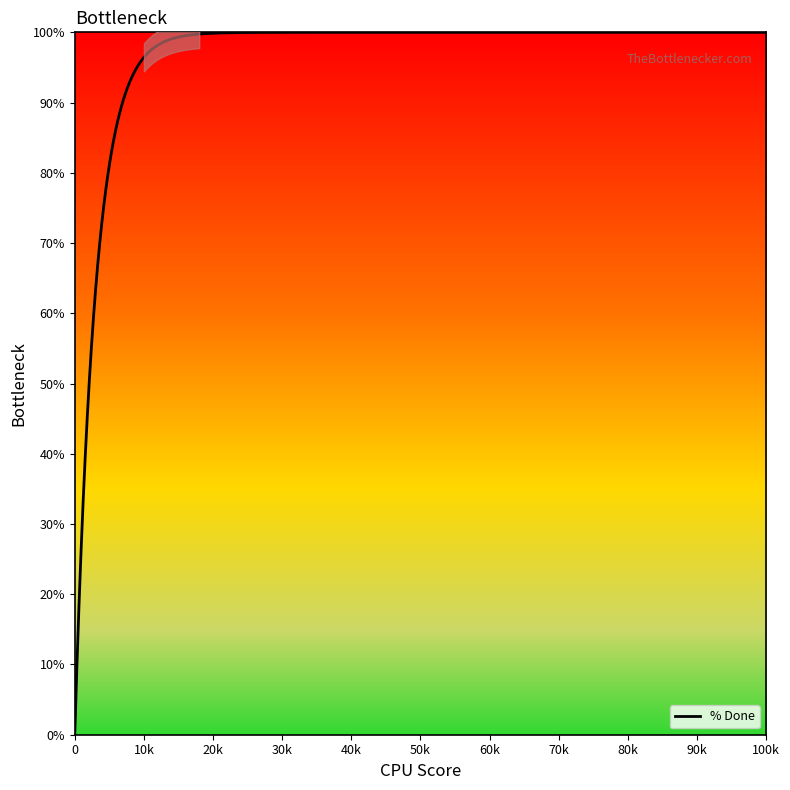

Is this an area chart (filled region under the line)?

No